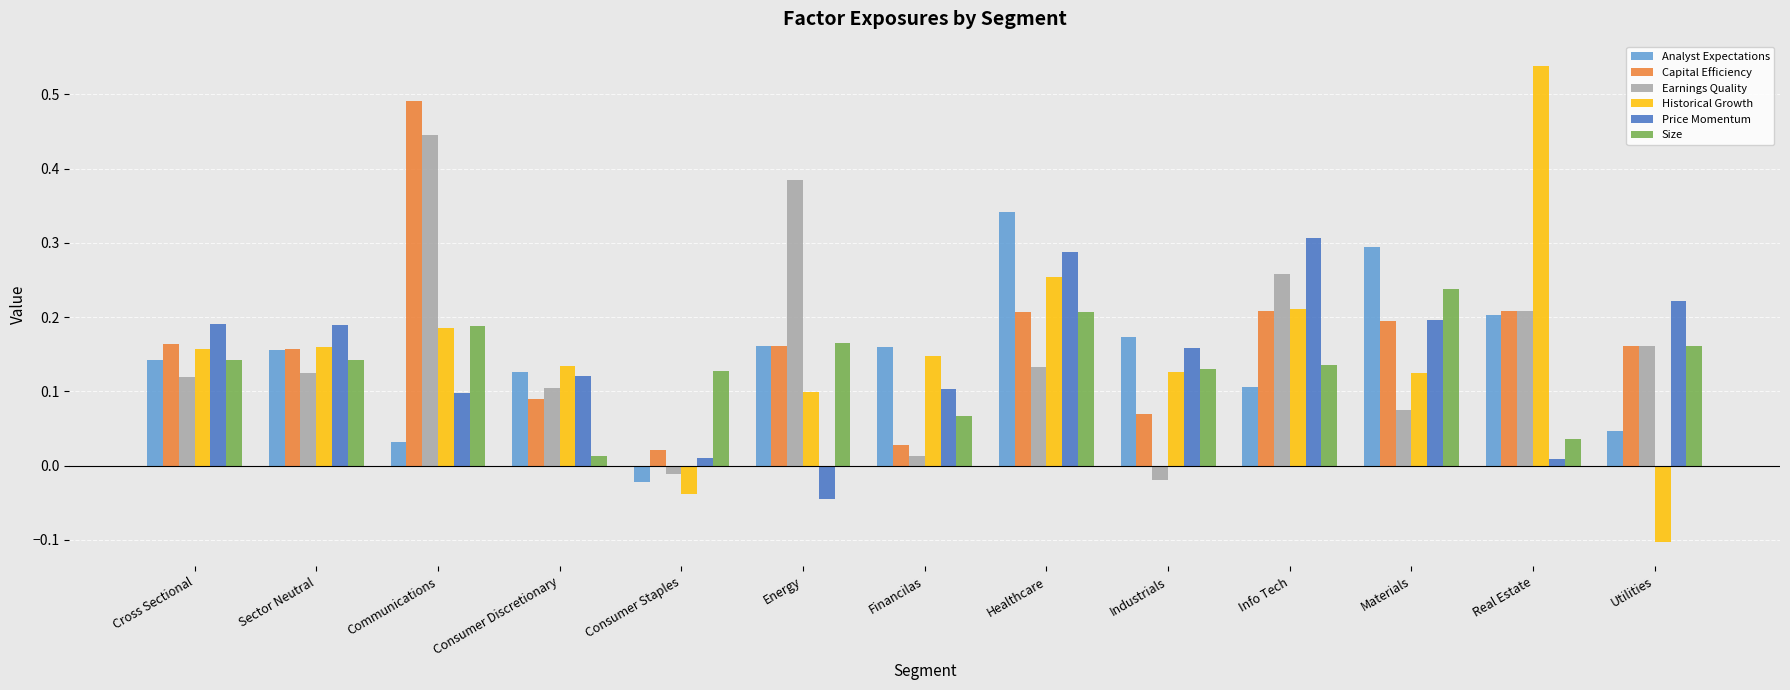

Count the number of data series in this chart.

6